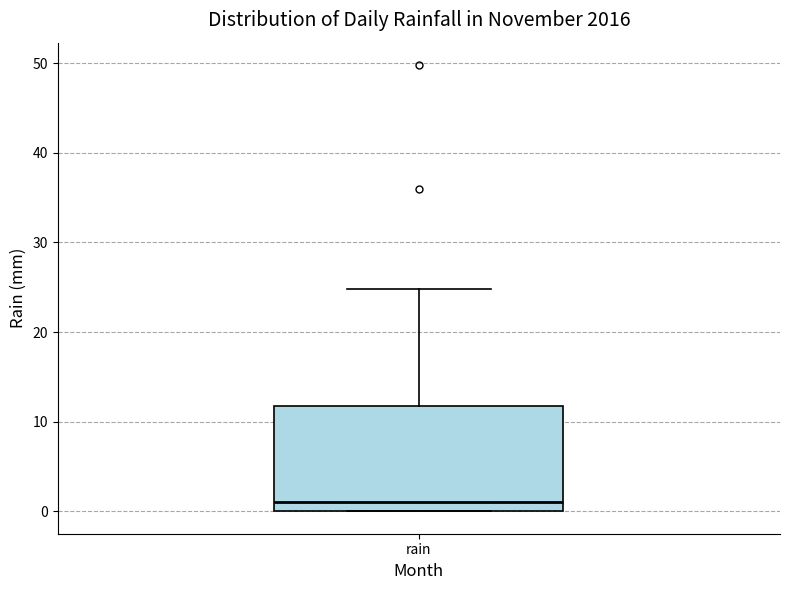

Read this box plot against the y-axis: the position of the median line, the range covered by the box, and the ends of both whiskers. The values are not printed on the chart, so give them approximately, as read against the axis.

median 1, box 0 to 12, whiskers 0 to 25